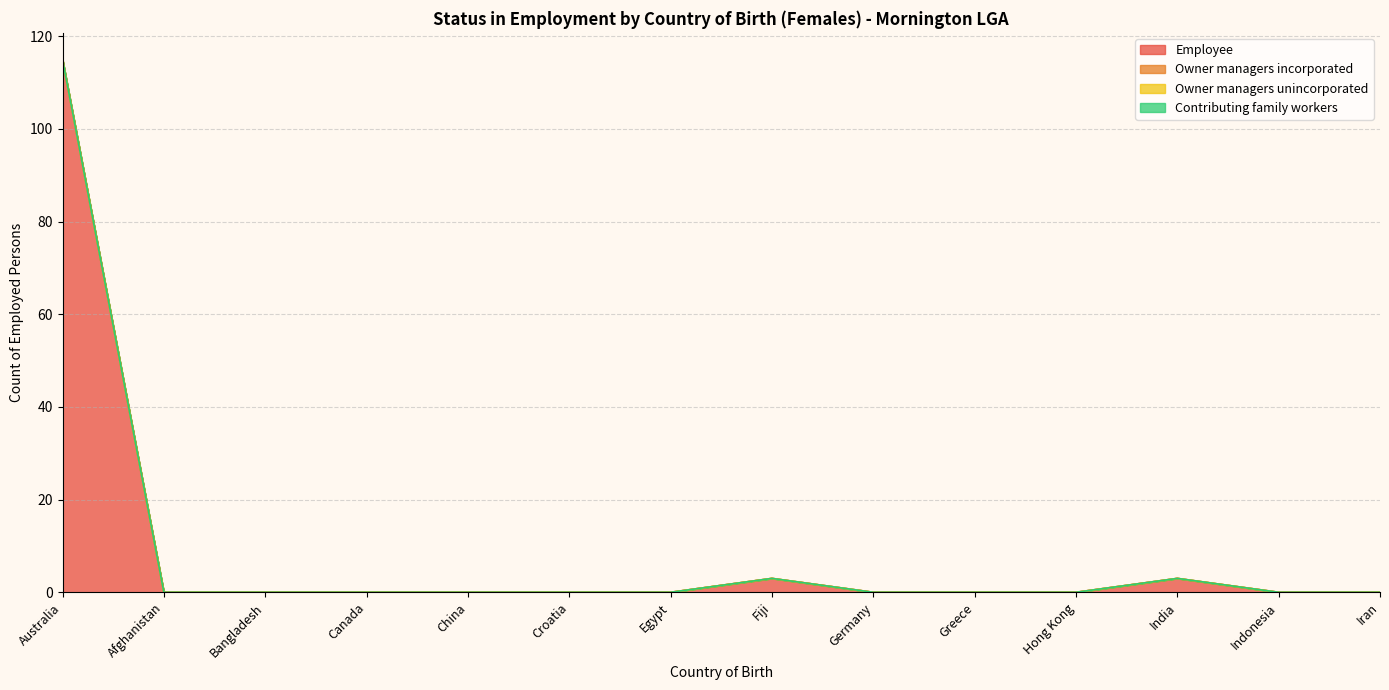

True or false: Owner managers unincorporated and Owner managers incorporated intersect in this chart.

False